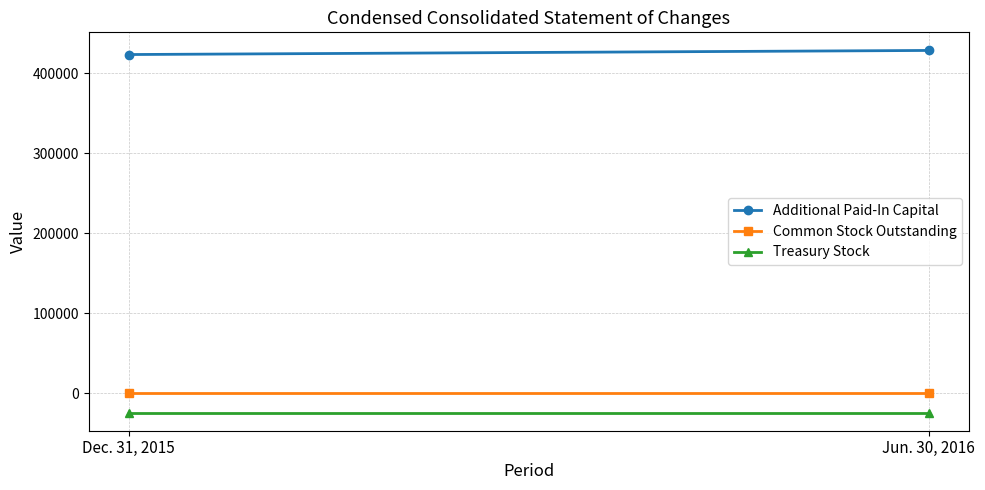

Read the Common Stock Outstanding value at Jun. 30, 2016.

1